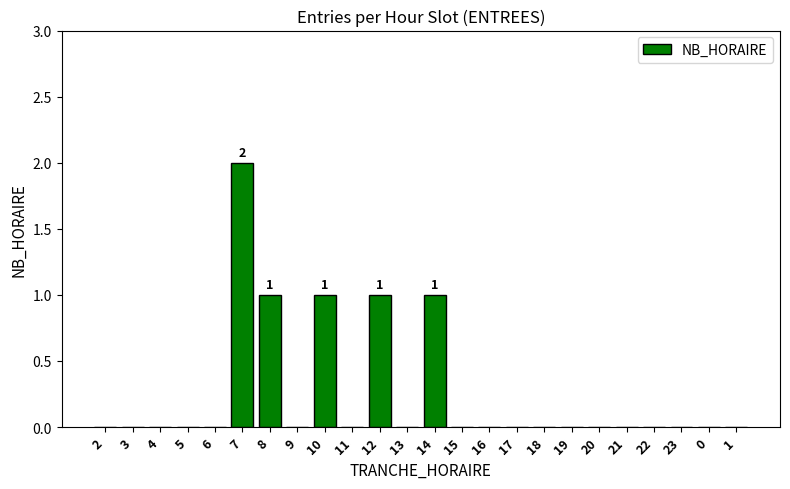

Which has a higher value, 4 or 7?

7